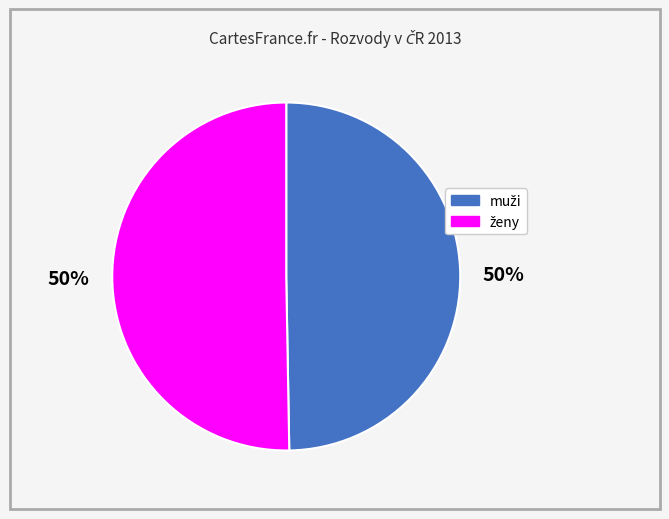

What portion of the pie excludes ženy?

49.7%